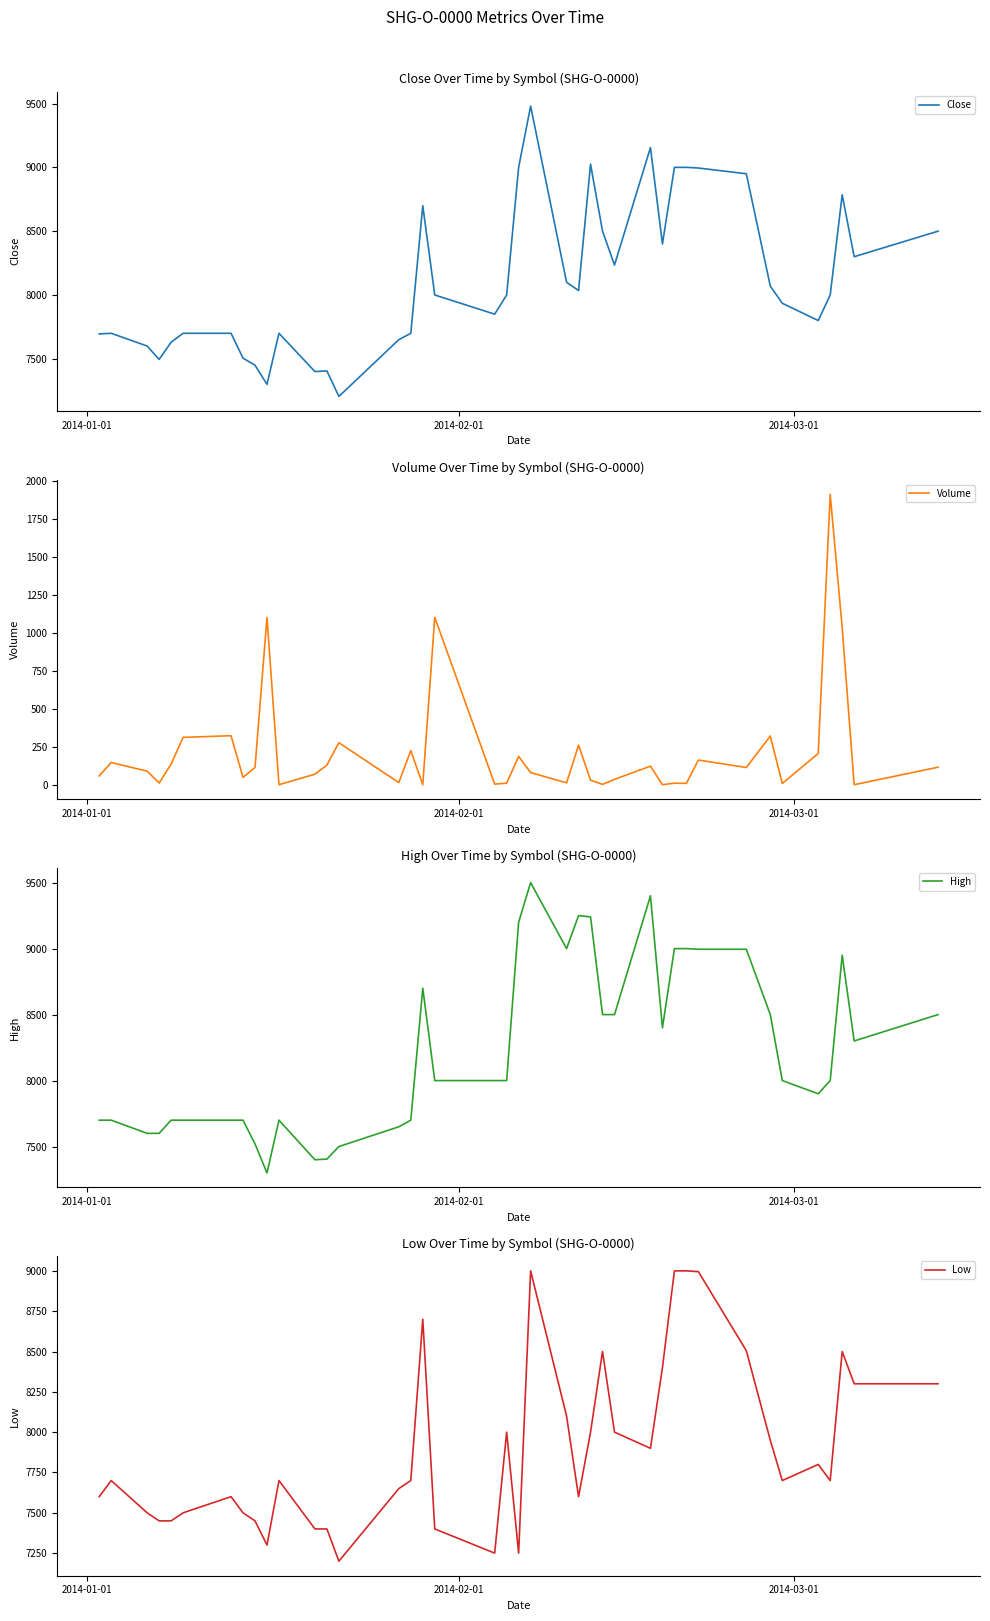

How many interior local peaks does the High series have?

6